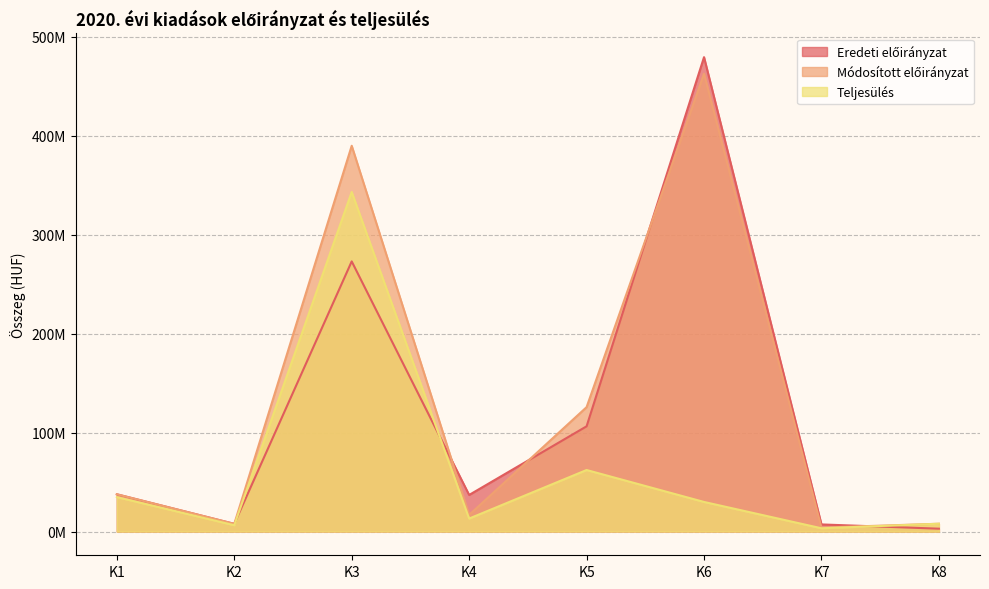

What value does the Módosított előirányzat series have at K7?

4000000